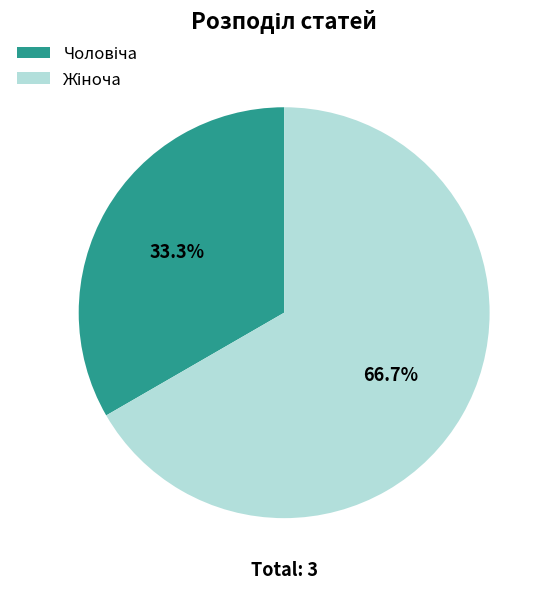

How many segments does this pie chart have?

2